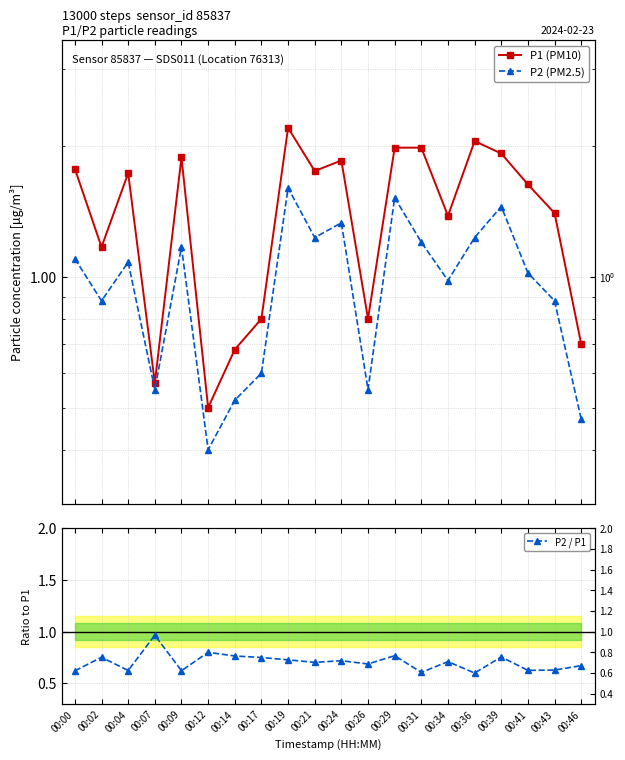

True or false: P1 (PM10) and P2 (PM2.5) cross at least once.

False